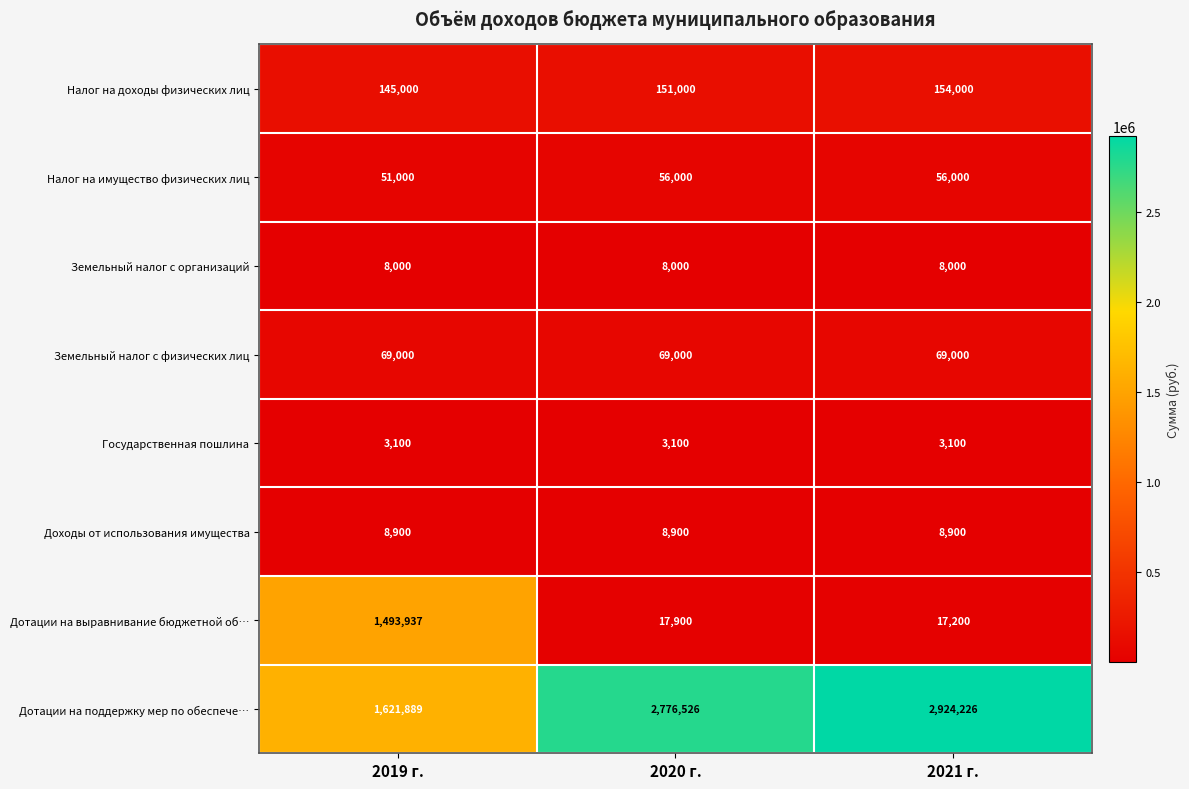

Count the number of categories in the chart.

3